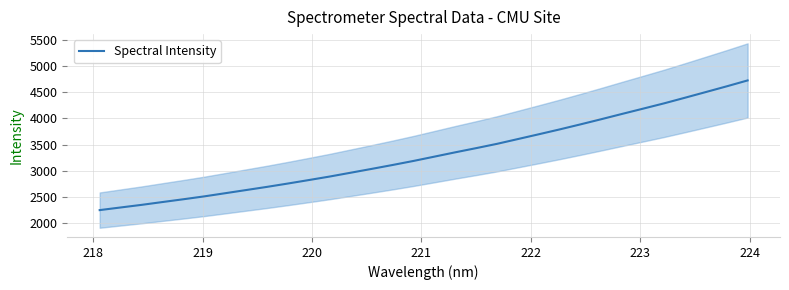

What is the maximum value for Spectral Intensity?

4727.3